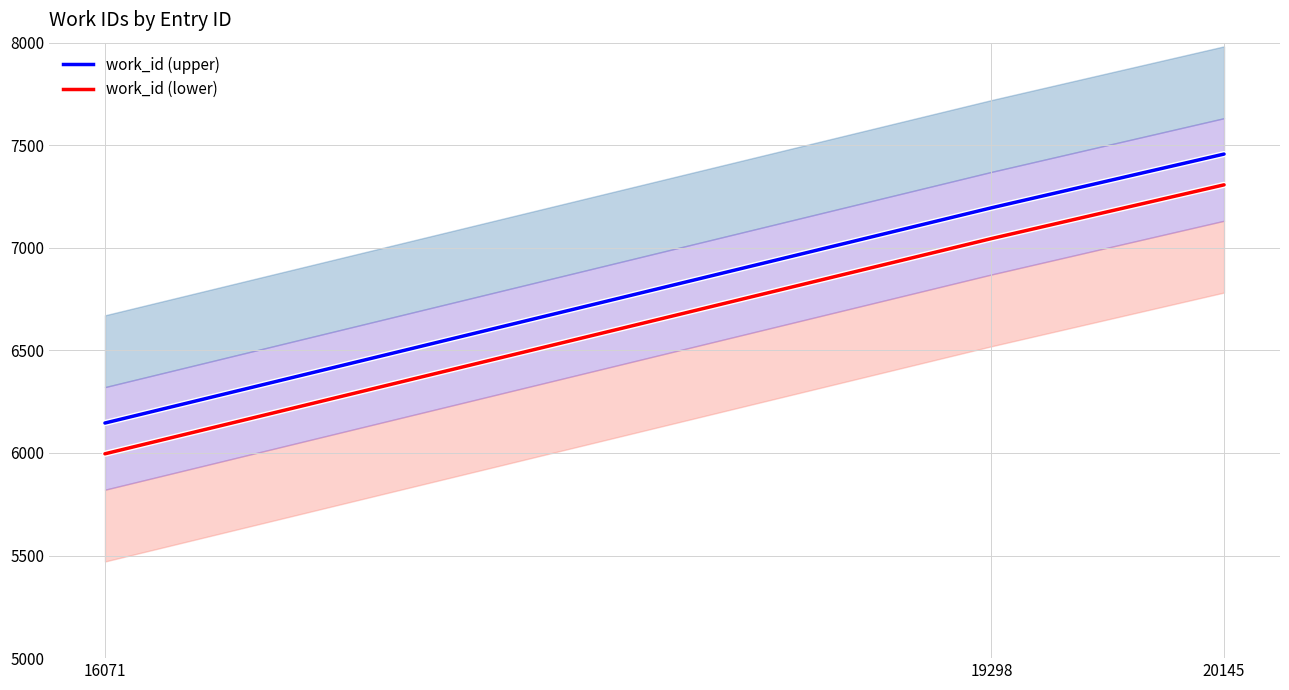

What is the spread (max minus min) of values at 20145?

150